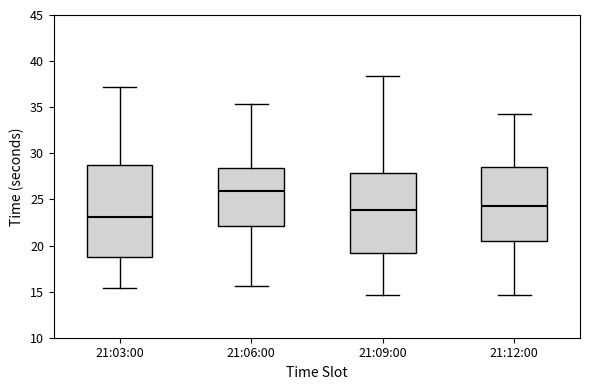

Comparing the boxes themselves (not the whiskers), which one is the tallest?

21:03:00